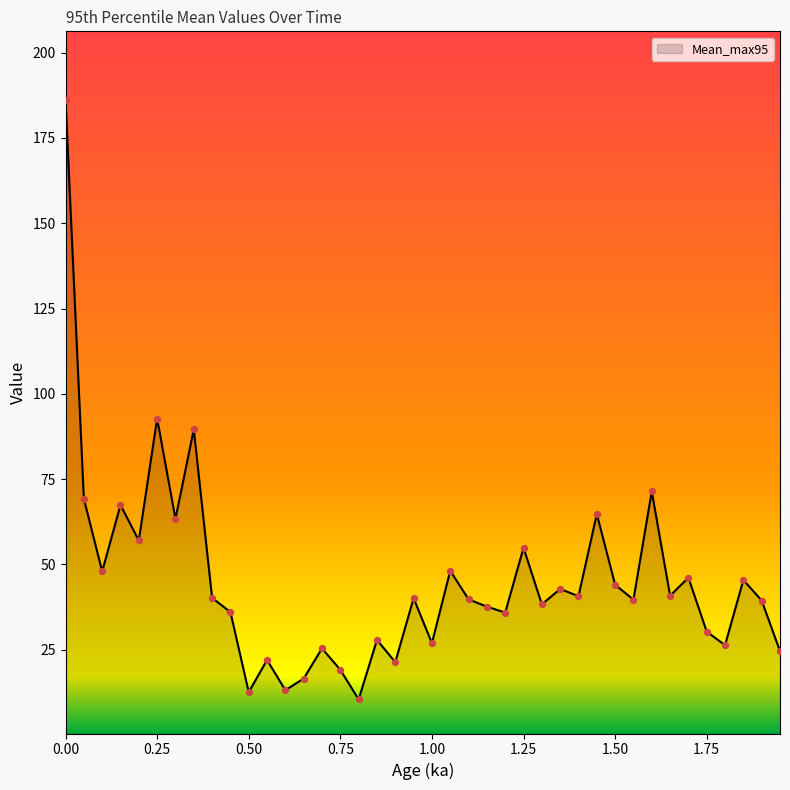

What is the smallest value displayed?

10.5